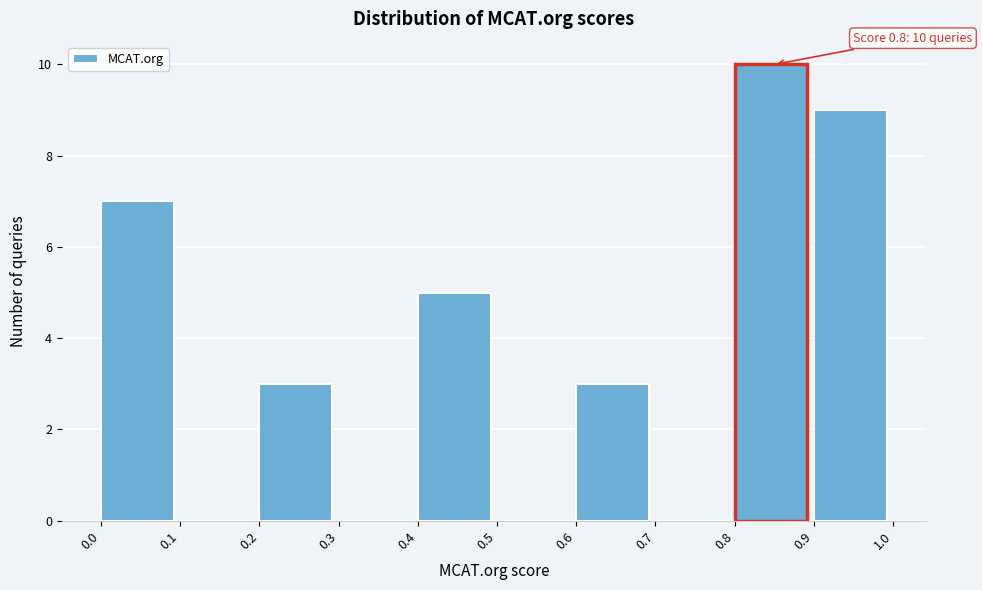

Over which range of the x-axis is the bar tallest?

0.8 to 0.9